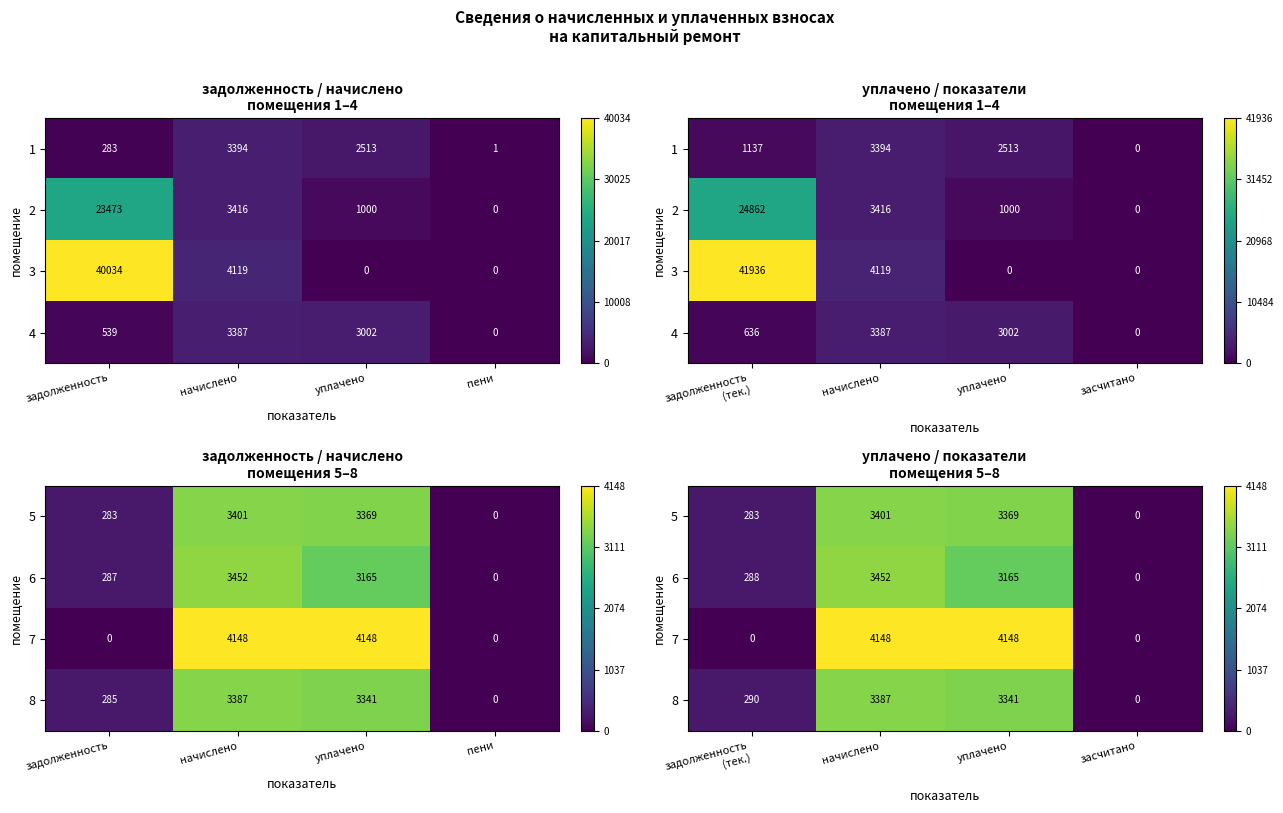

Which series has the widest spread of values?

7